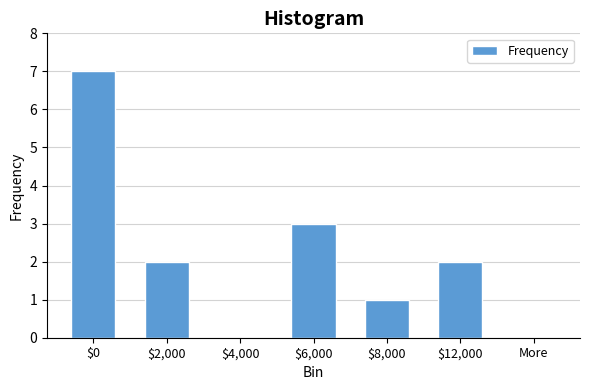

What is the sum of all values?

15